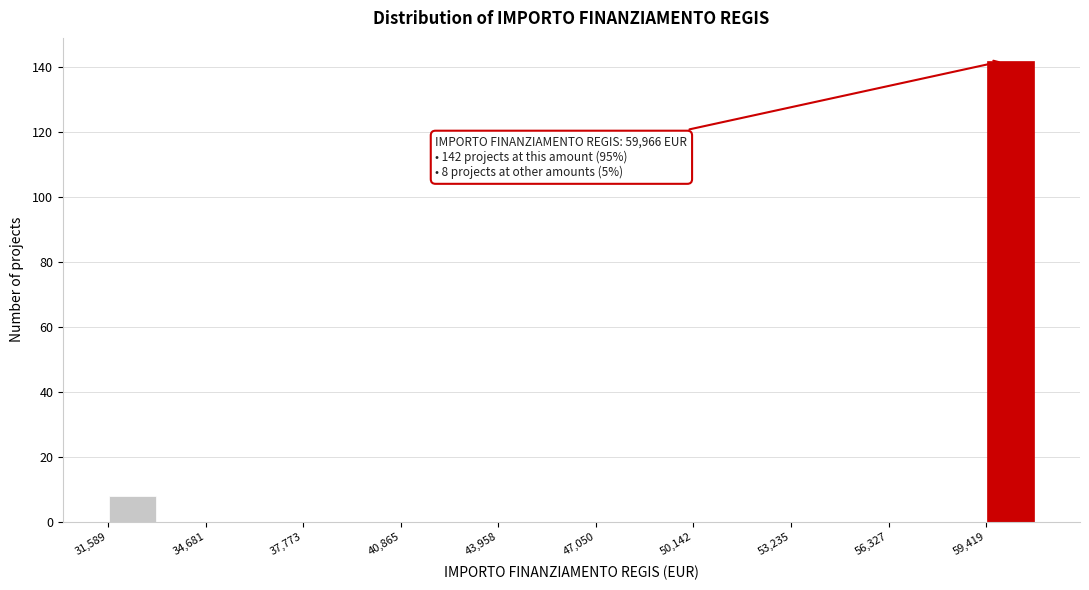

Around what value on the x-axis is the tallest bar? Give the approximate position of its centre, as read against the axis.

60000